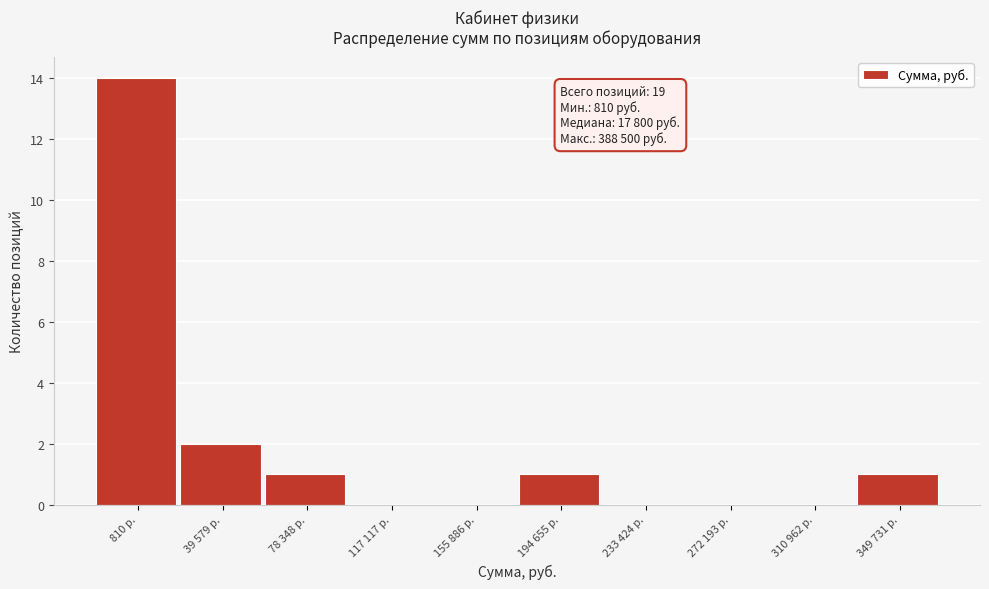

Reading left to right, list all the values displayed in this chart.

810 р.=14	39 579 р.=2	78 348 р.=1	117 117 р.=0	155 886 р.=0	194 655 р.=1	233 424 р.=0	272 193 р.=0	310 962 р.=0	349 731 р.=1